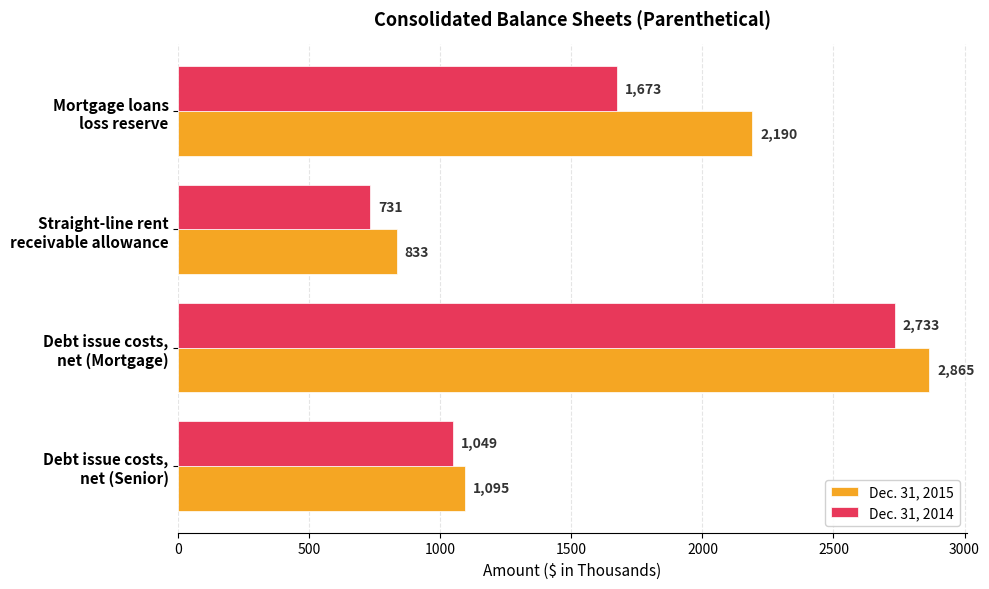

List the series in order of their overall mean, lowest first.

Dec. 31, 2014, Dec. 31, 2015